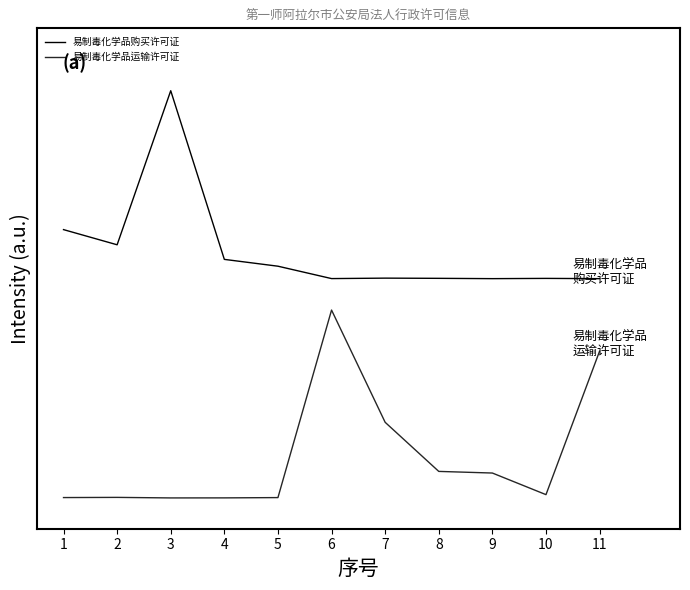

Reading right to left, transcribe all the data shown in this chart.

易制毒化学品购买许可证: 349.8	350.2	349.8	350.3	350.6	349.9	369.7	380.6	650.3	403.9	428.2
易制毒化学品运输许可证: 233.9	4.5	39.0	41.6	120.1	299.6	-0.2	-0.7	-0.8	0.1	-0.2